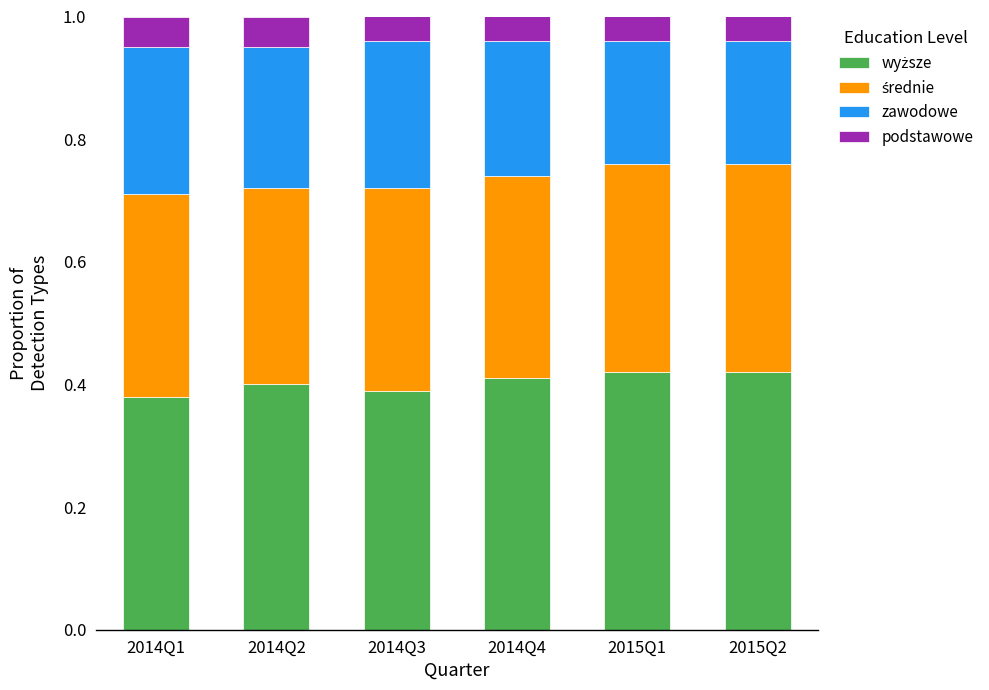

What is the total value across all series at 2014Q2?

1.0